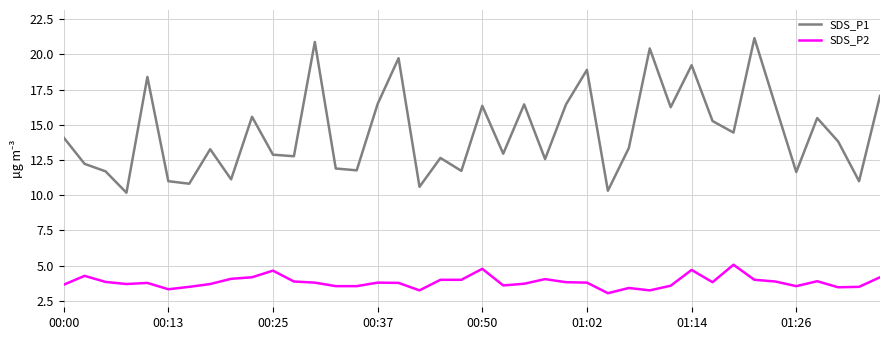

What is the difference between the maximum and minimum values in the SDS_P2 series?

2.0